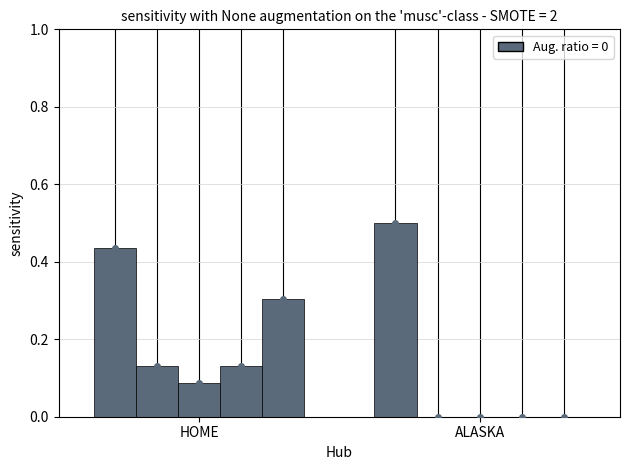

How many data points does each series have?

2